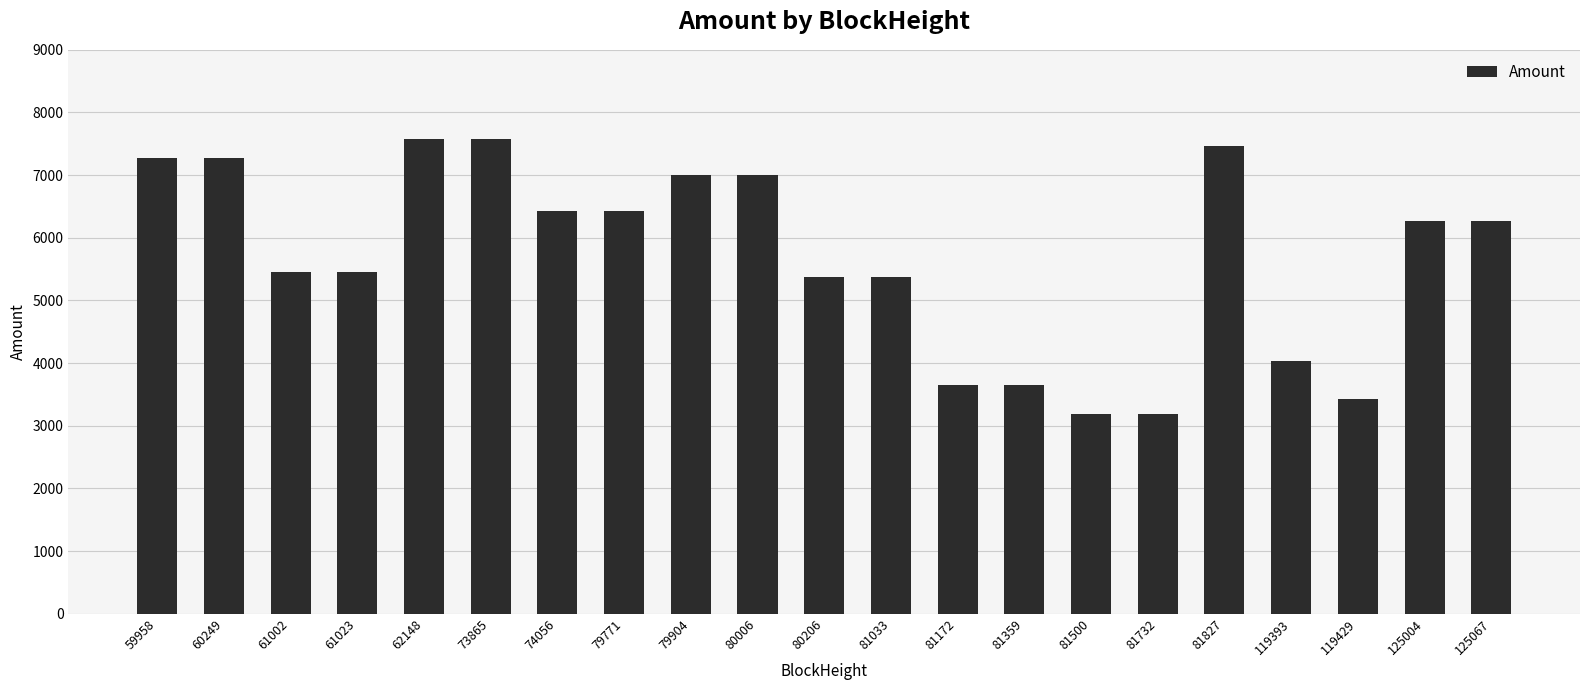

Are the bars horizontal?

No